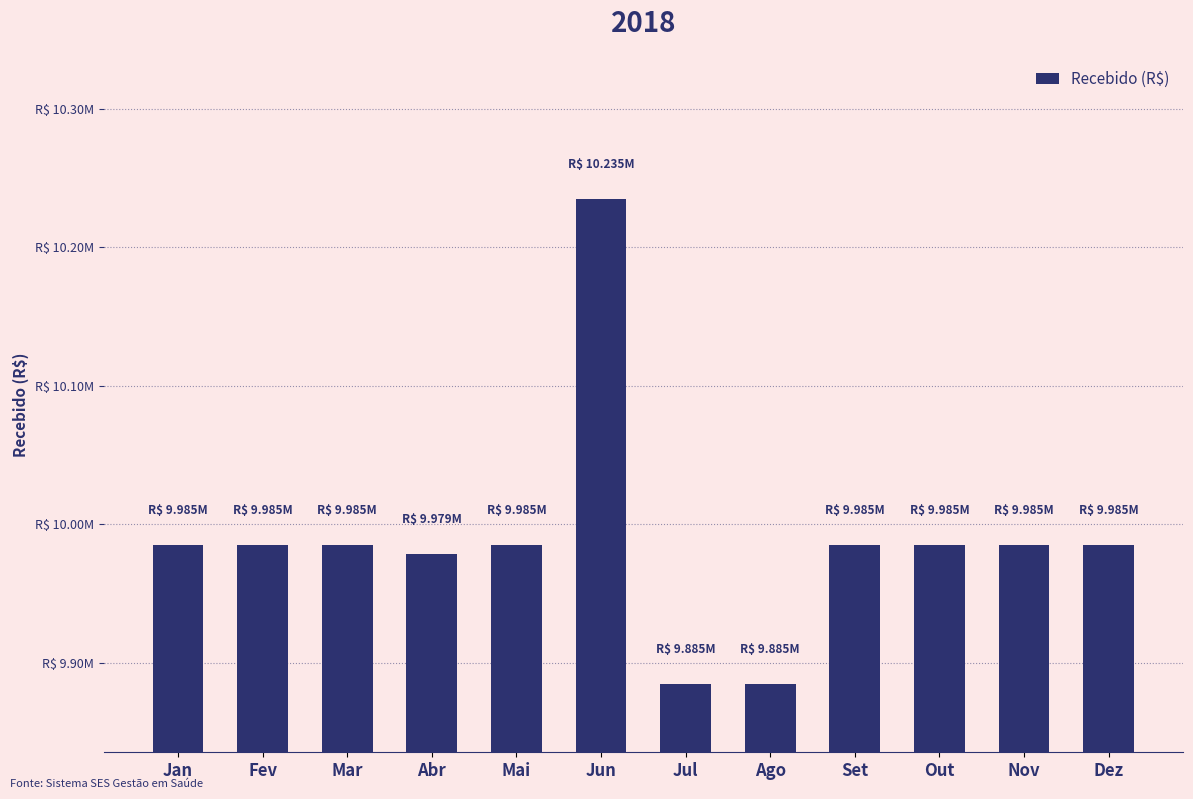

What is the label of the 11th bar from the right?

Fev